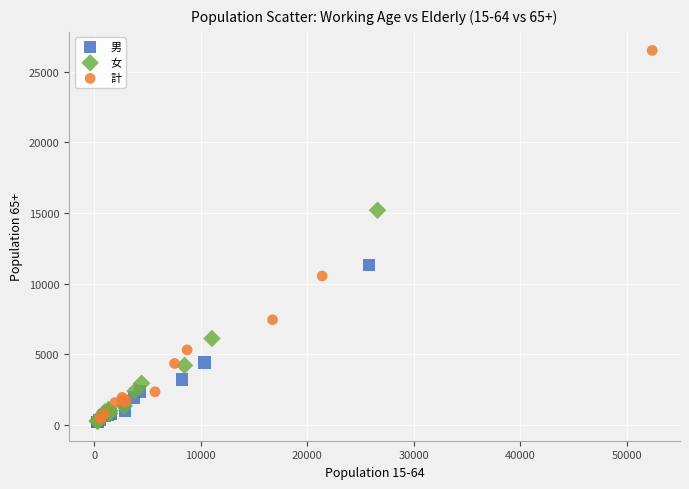

Which series reaches the maximum Y coordinate?

計